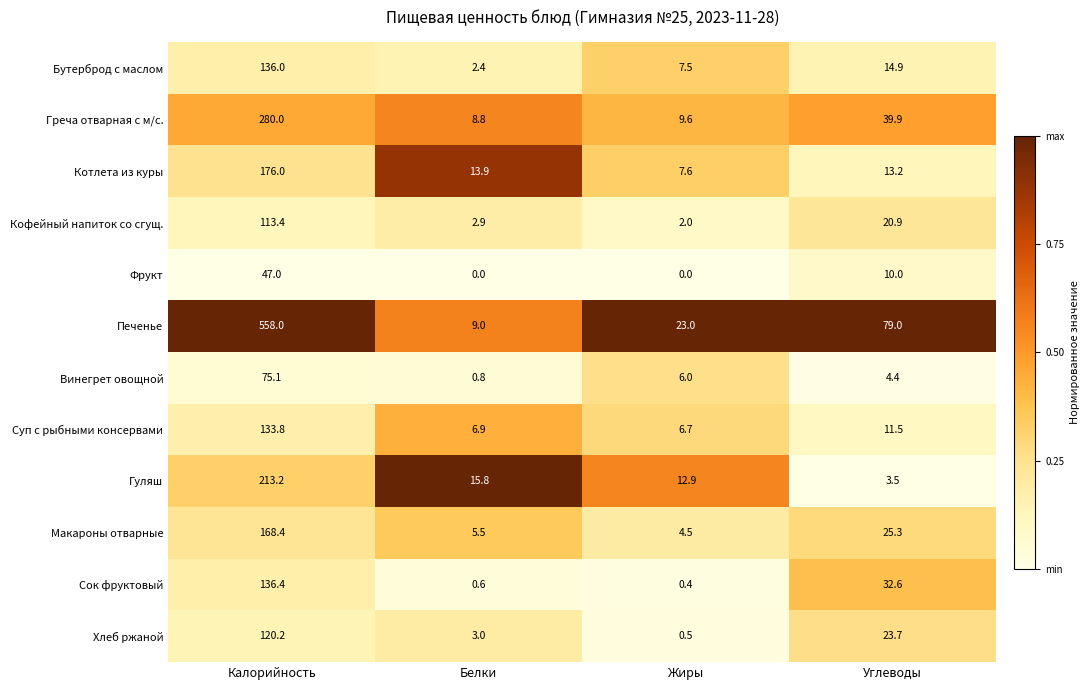

What is the maximum value shown in the chart?

558.0